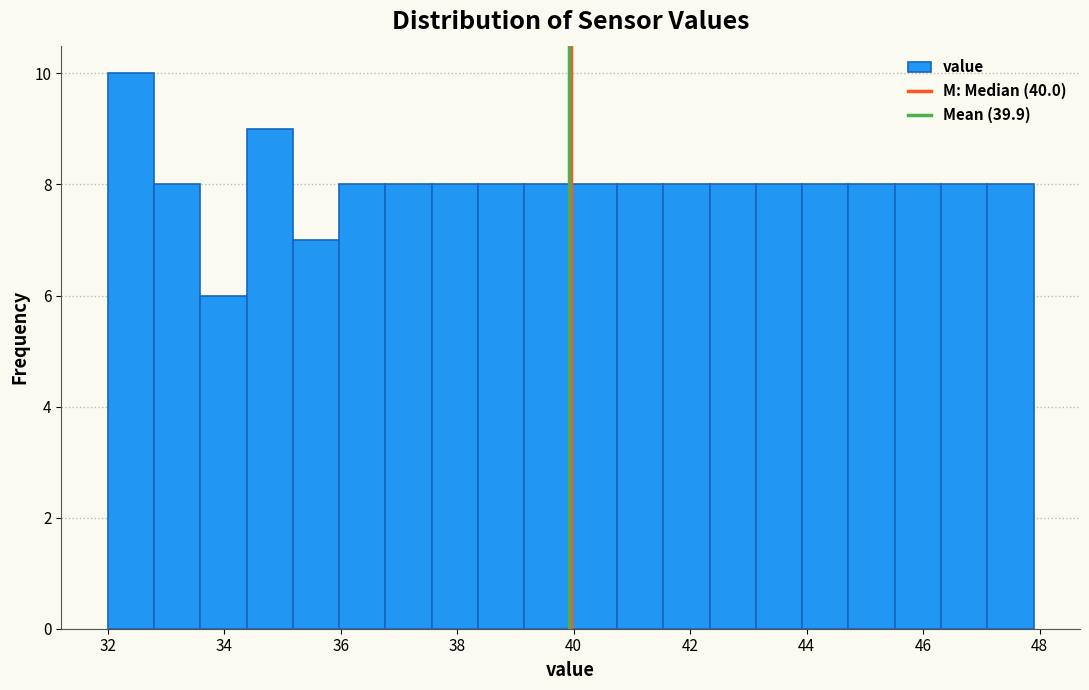

Read against the x-axis, roughly where is the centre of the tallest bar?

32.4